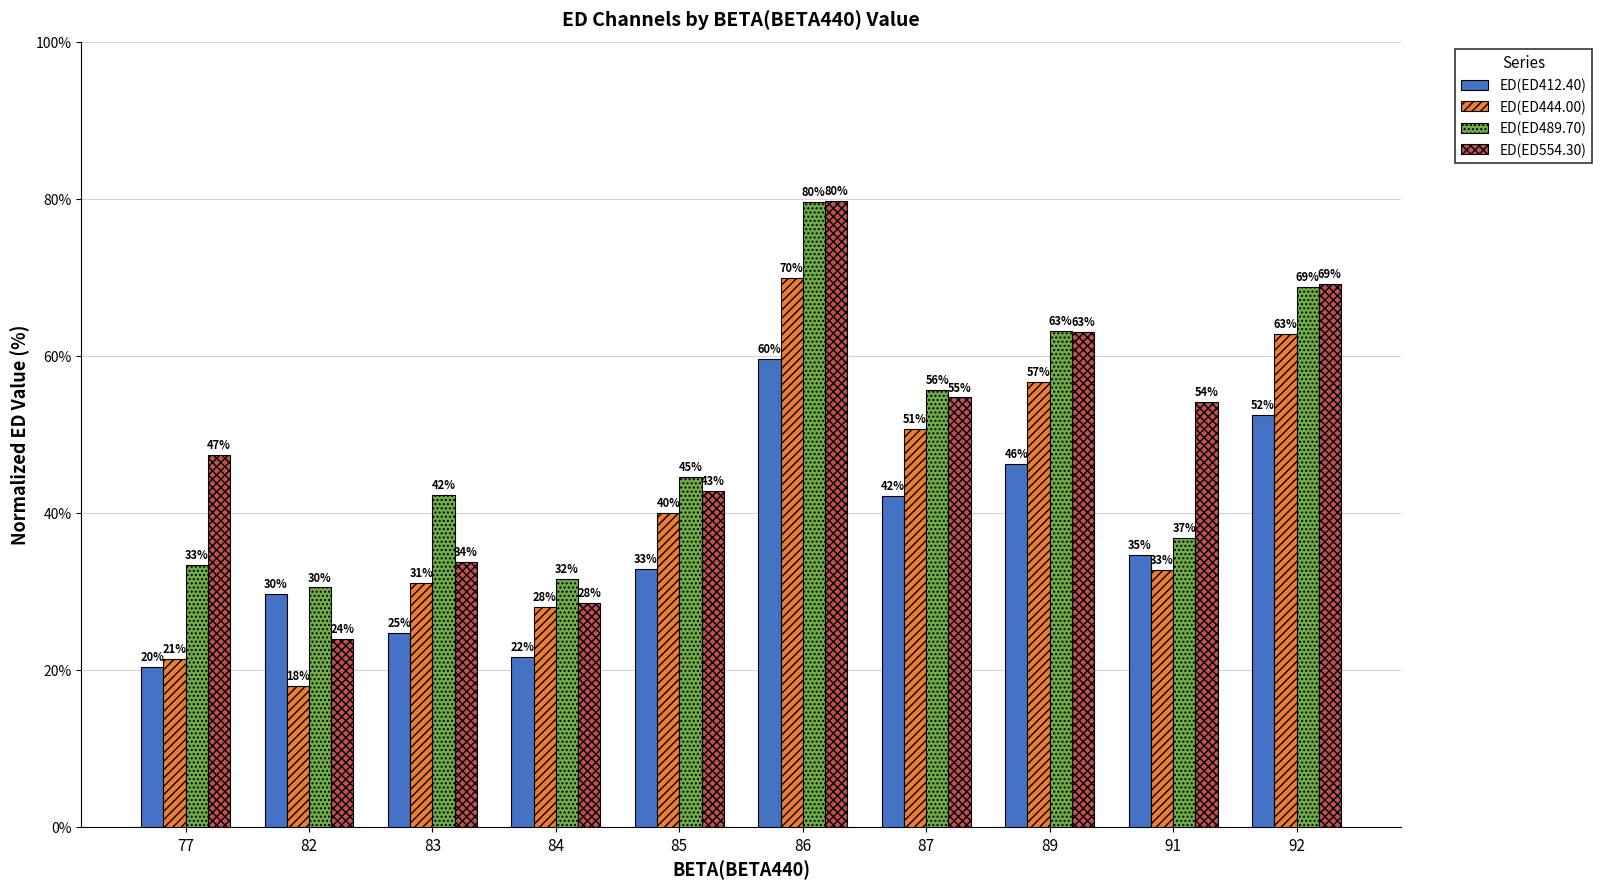

How many groups of bars are there?

10